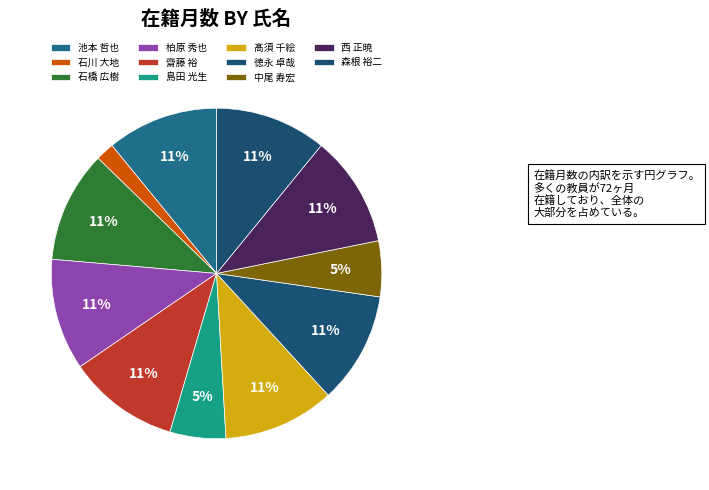

Count the number of slices in the pie.

11